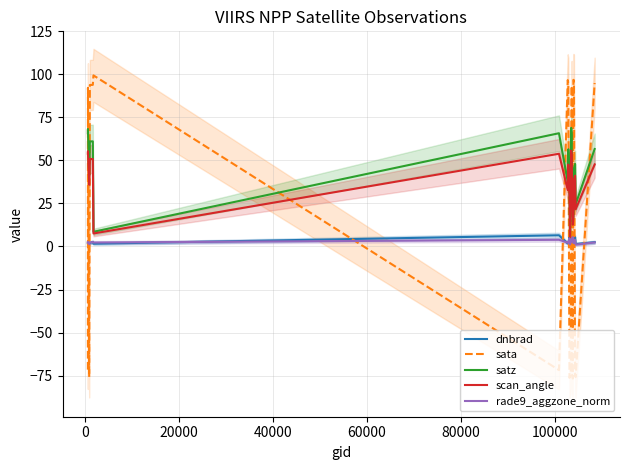

Which series ends up on top after the final intersection of sata and rade9_aggzone_norm?

sata